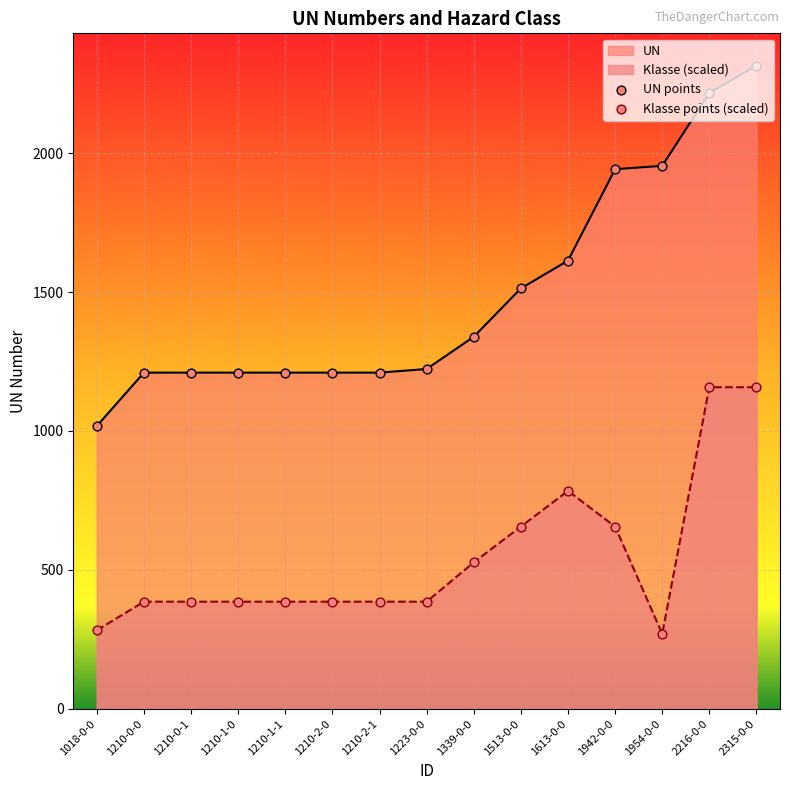

Which series reaches the maximum Y coordinate?

UN points